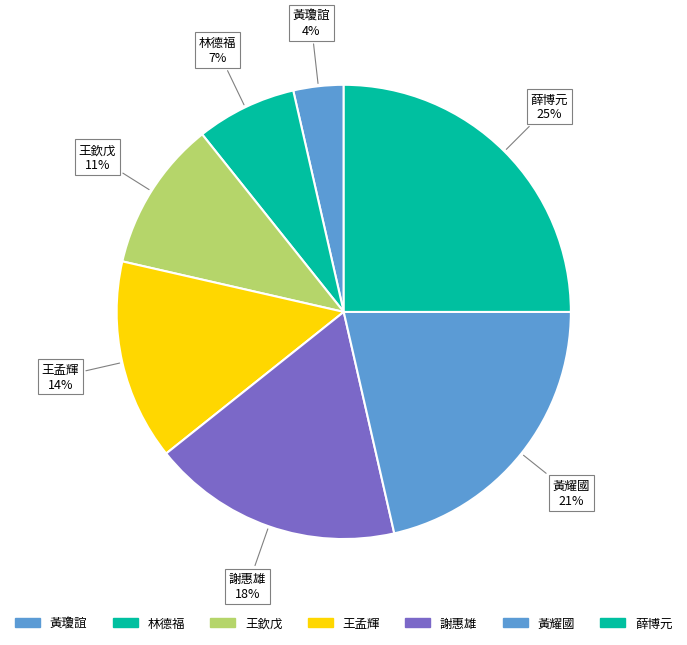

Is there a majority slice in this chart?

No